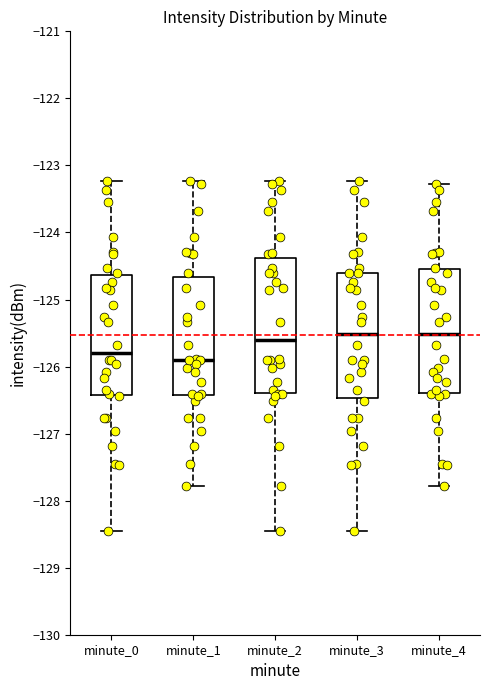

Where is the lower edge of the box for minute_0 on the y-axis? The values are not printed on the chart, so give them approximately, as read against the axis.

-126.4